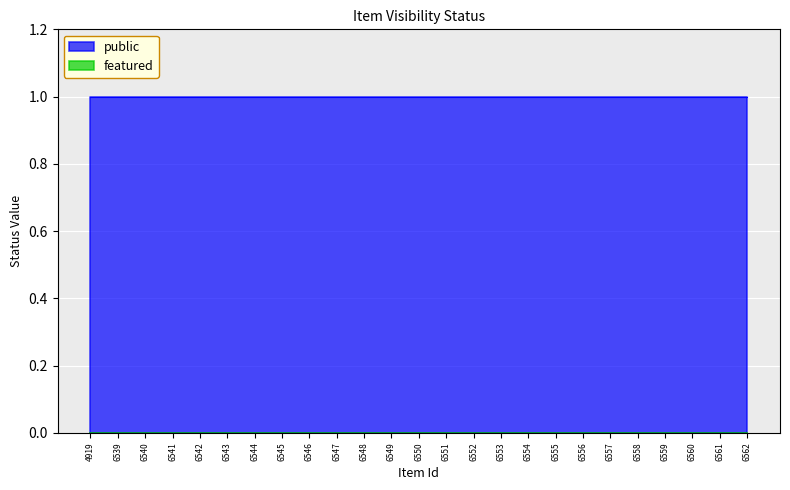

List the series in order of their overall mean, highest first.

public, featured